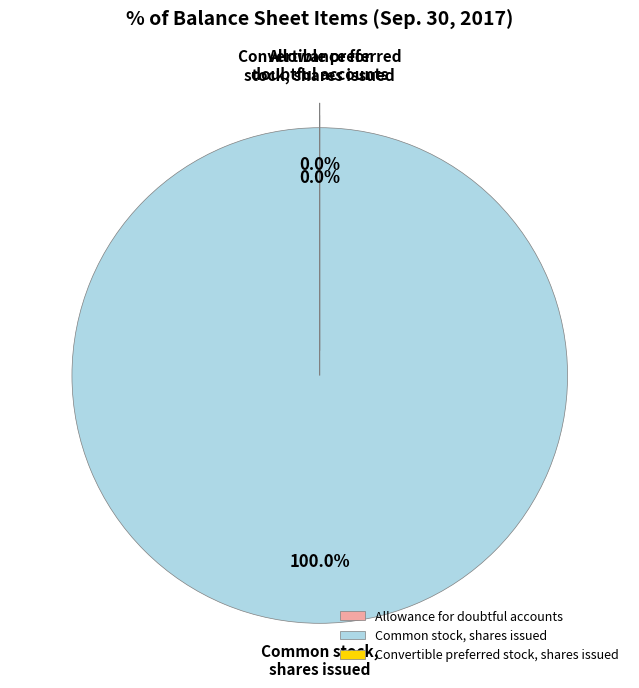

Does any single category account for the majority?

Yes